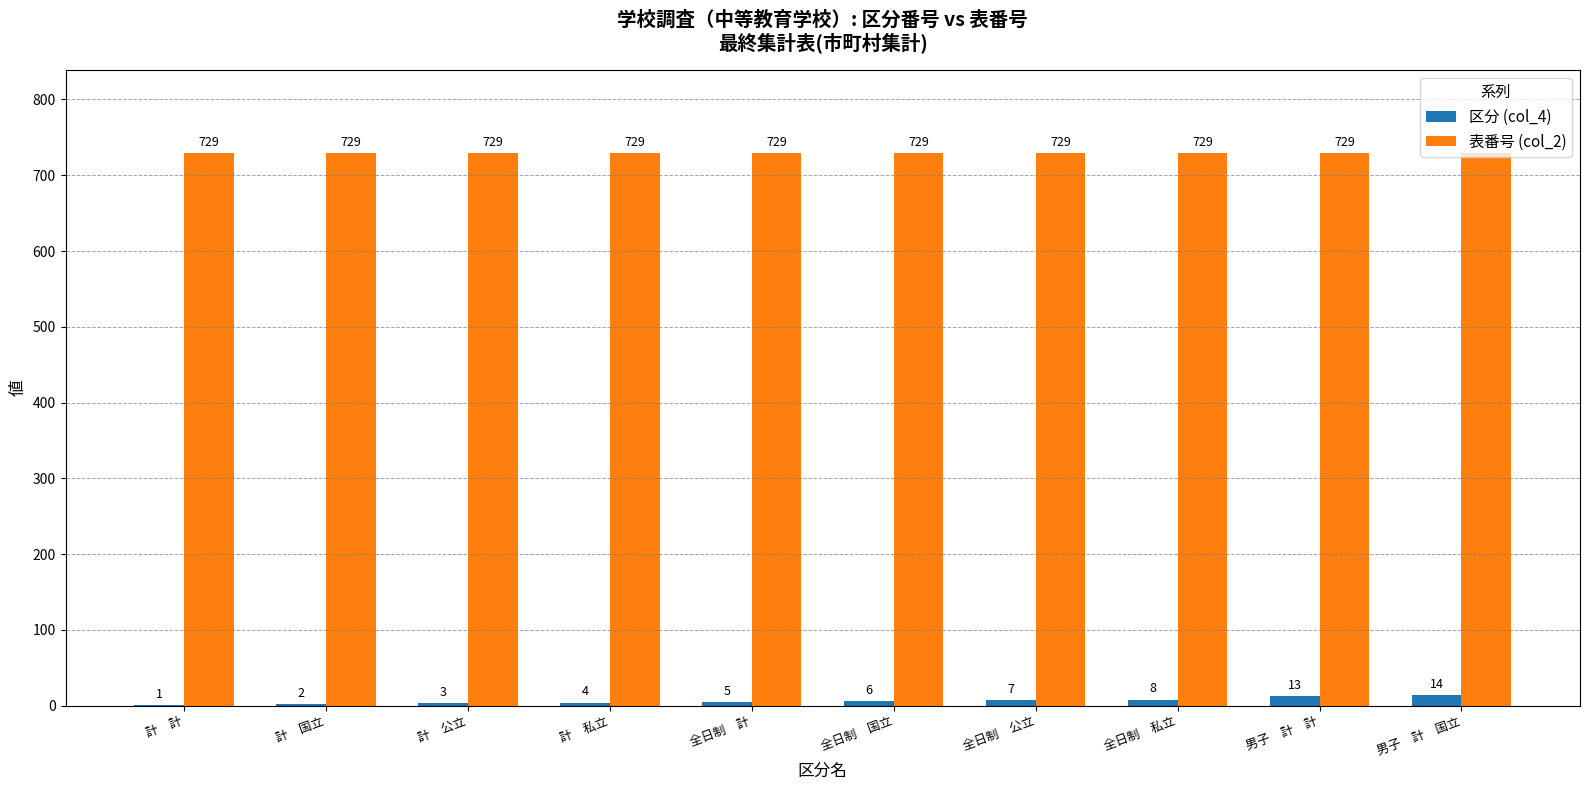

What is the approximate value of 区分 (col_4) at 全日制　私立?

8